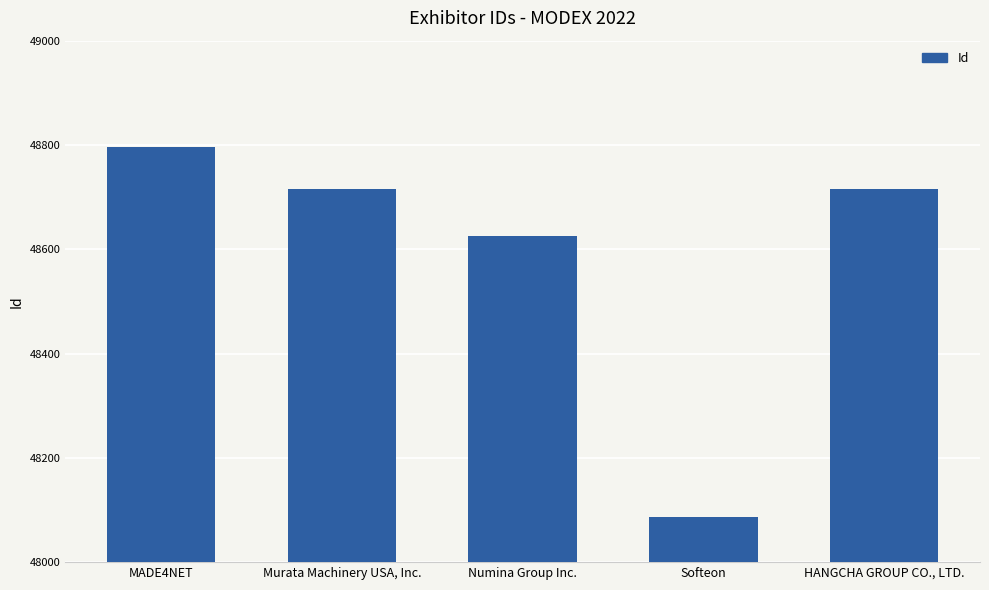

What is the label of the 3rd bar from the right?

Numina Group Inc.